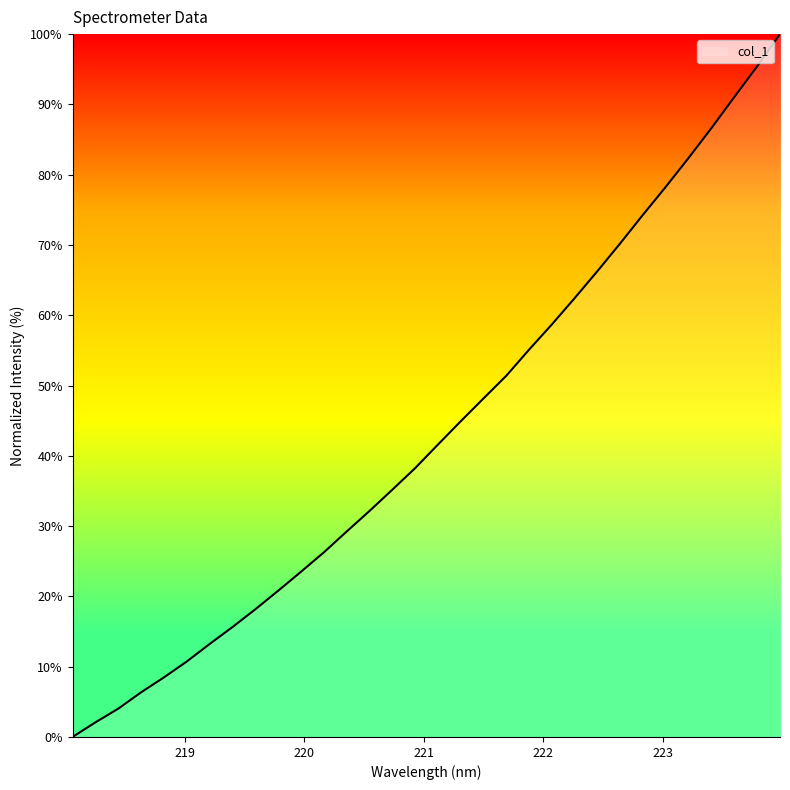

What is the greatest value displayed?

100.0